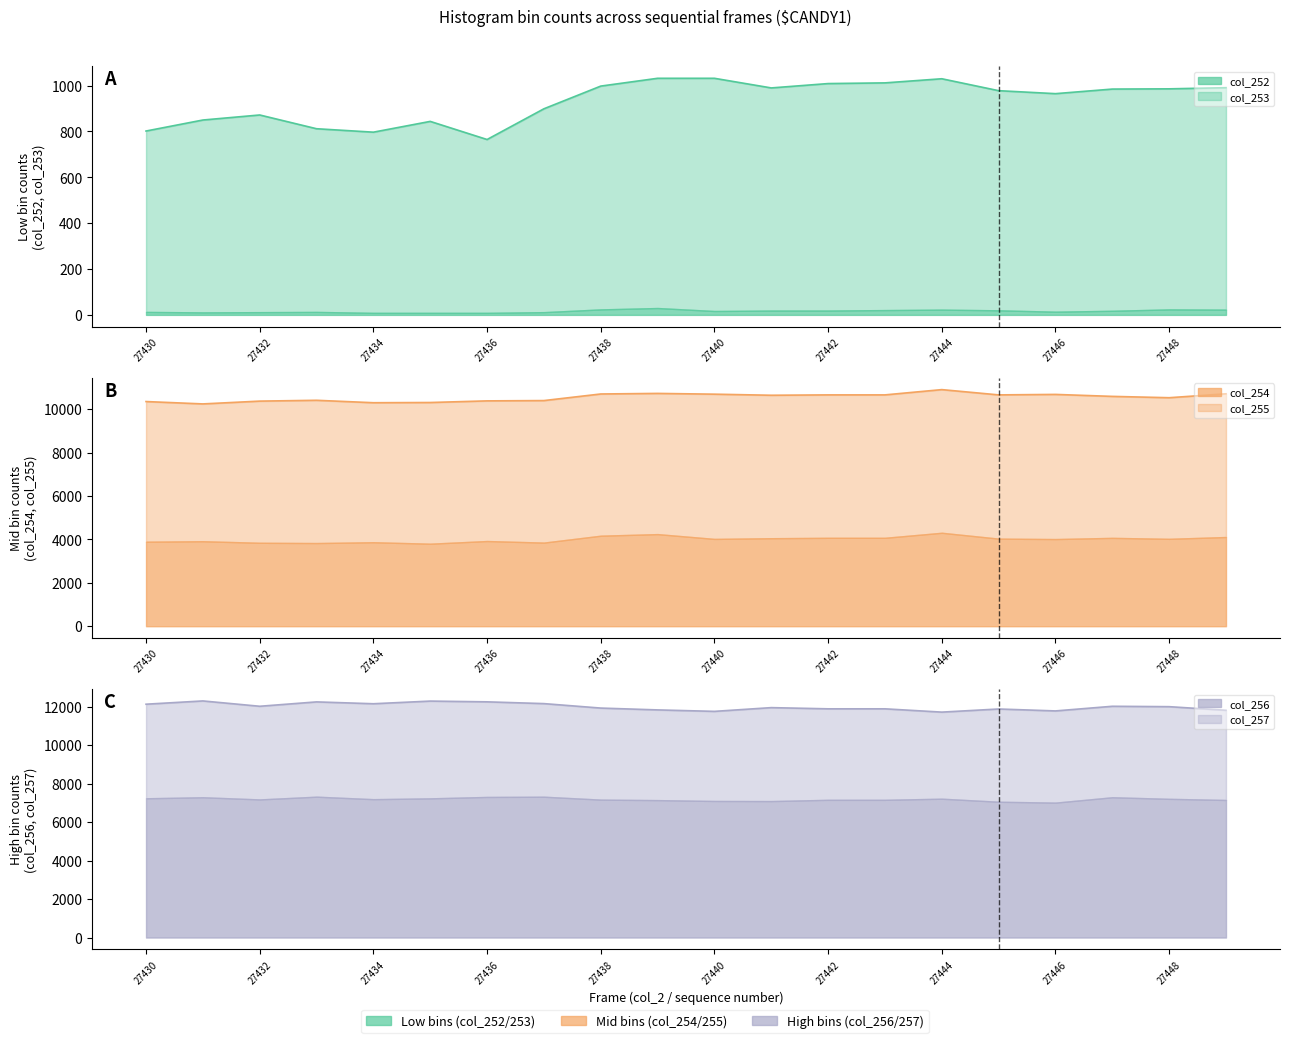

What is the value of the col_256 point at the 5th from the left?

7190